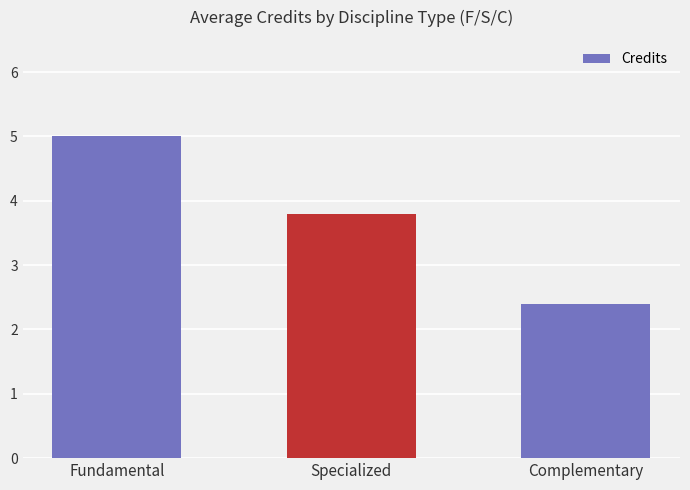

What is the difference between the values at Specialized and Fundamental?

1.2